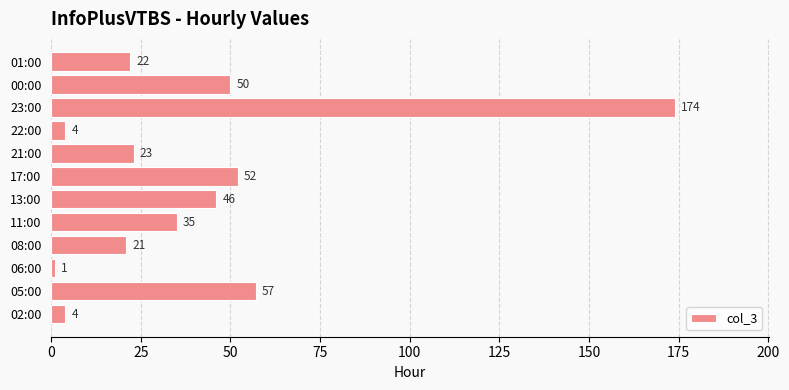

Where is the data nearest to the value 87?

05:00